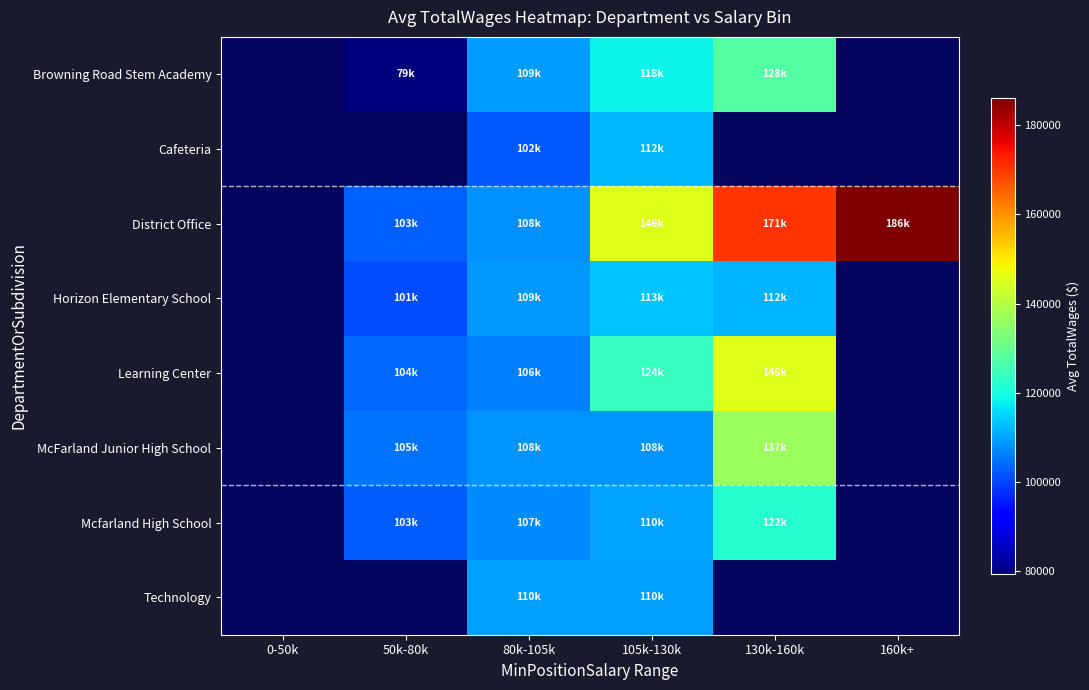

At which category is the sum across all series the highest?

105k-130k